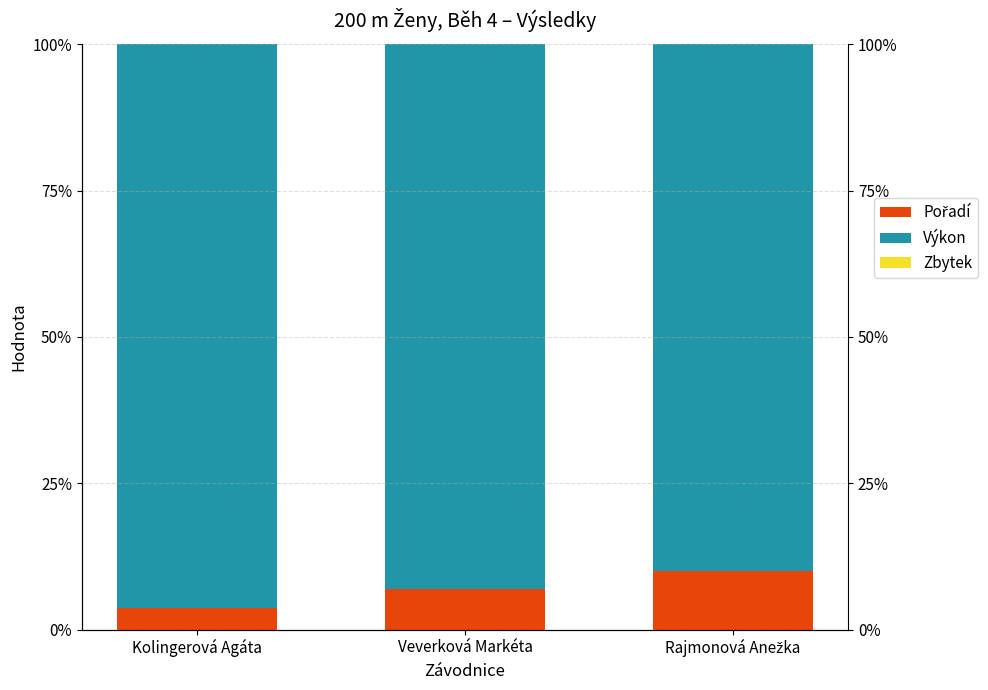

Reading left to right, list all the values displayed in this chart.

Pořadí: Kolingerová Agáta=3.6	Veverková Markéta=6.9	Rajmonová Anežka=10.0
Výkon: Kolingerová Agáta=96.4	Veverková Markéta=93.1	Rajmonová Anežka=90.0
Zbytek: Kolingerová Agáta=0.0	Veverková Markéta=0.0	Rajmonová Anežka=0.0